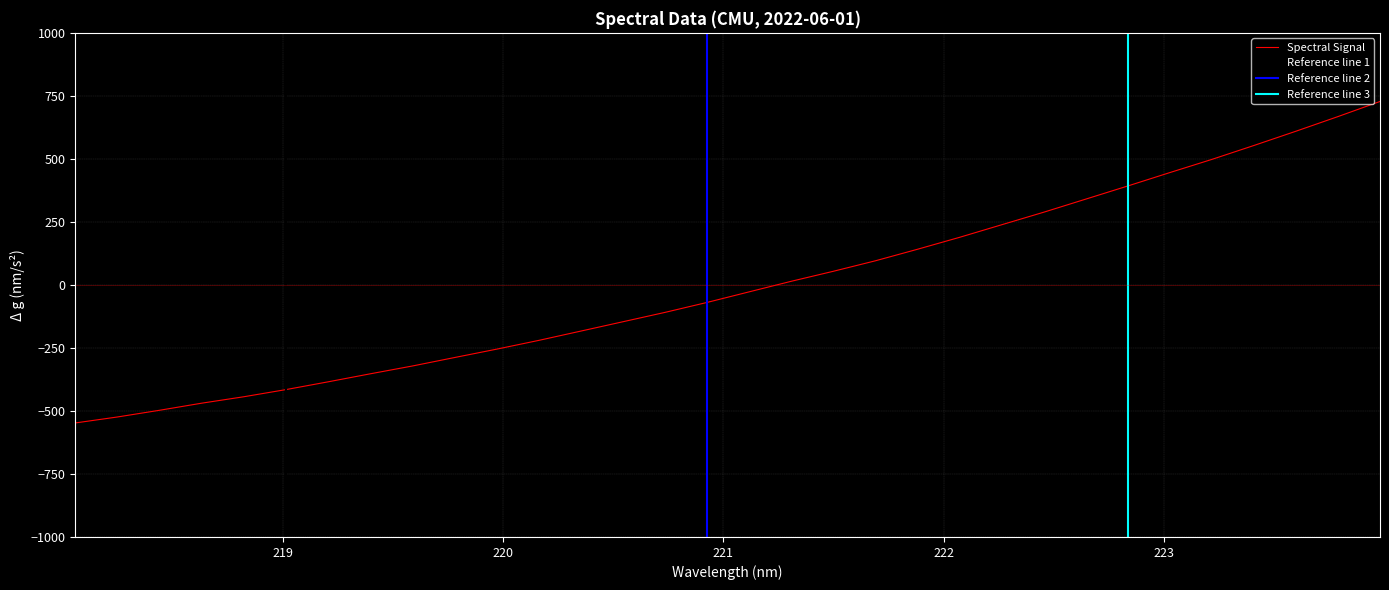

Which has a higher value, 220.1623 or 219.589?

220.1623